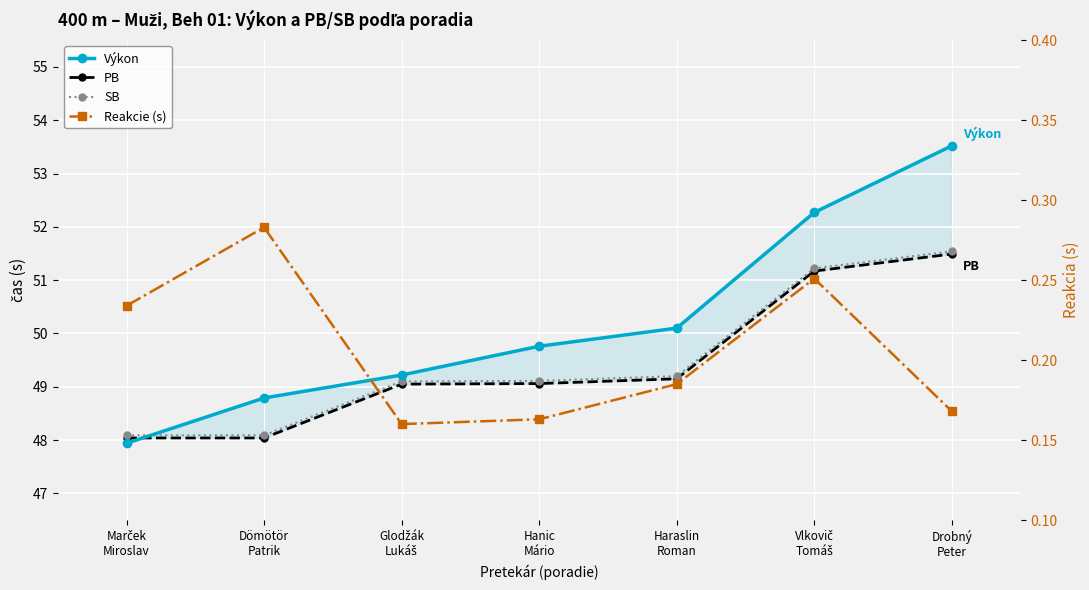

The Výkon series shows 29.8 at Dömötör
Patrik. True or false?

False